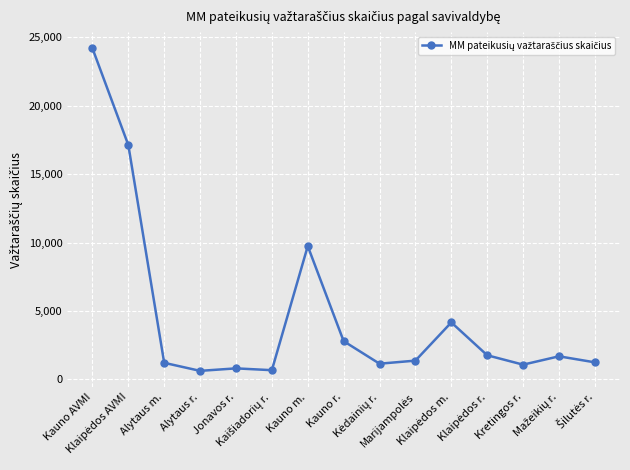

At which label does the data first exceed 1379?

Kauno AVMI